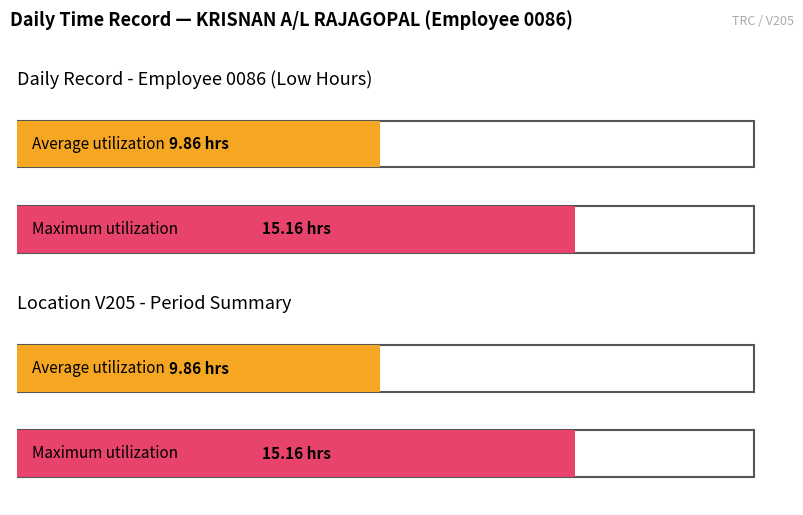

Count the number of data series in this chart.

2